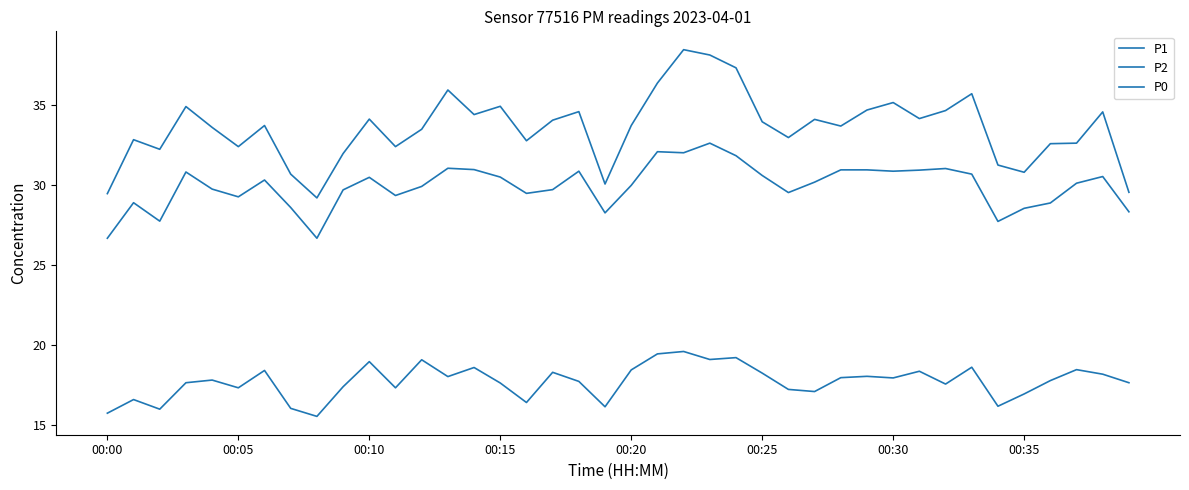

Does the chart display data point markers on the line(s)?

No